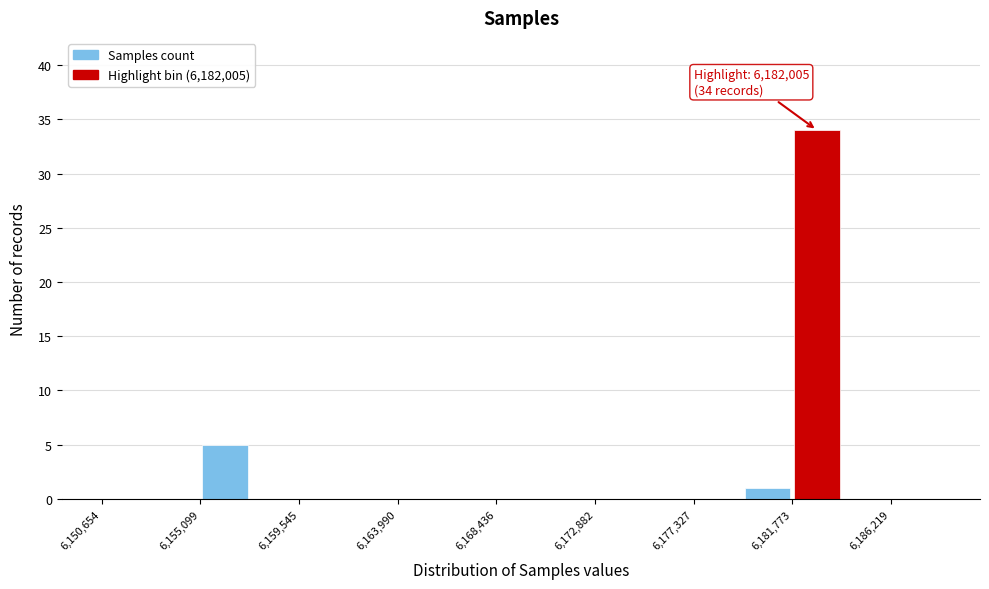

Which range on the x-axis has the tallest bar?

6182000 to 6184000